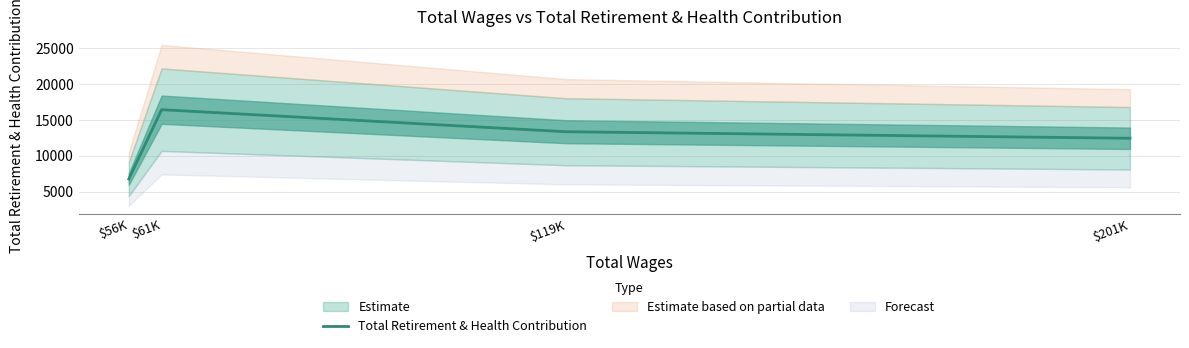

What is the change in value from $61K to $119K?

-3079